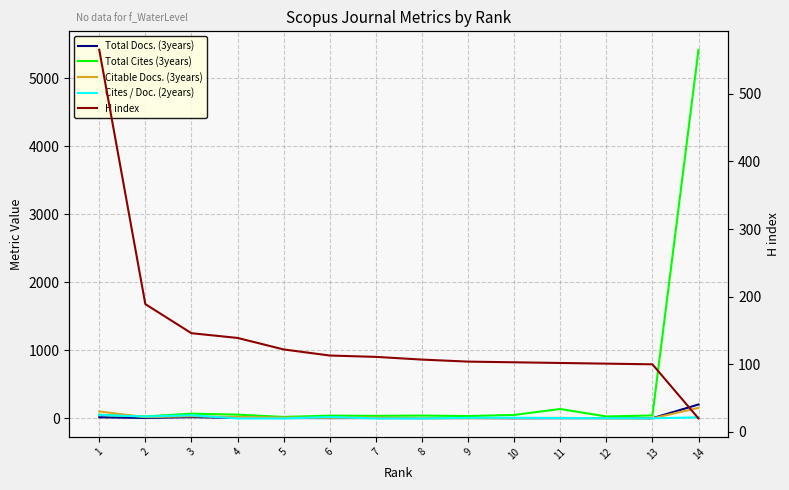

What is the value of the Total Docs. (3years) point at the 12th from the left?

5